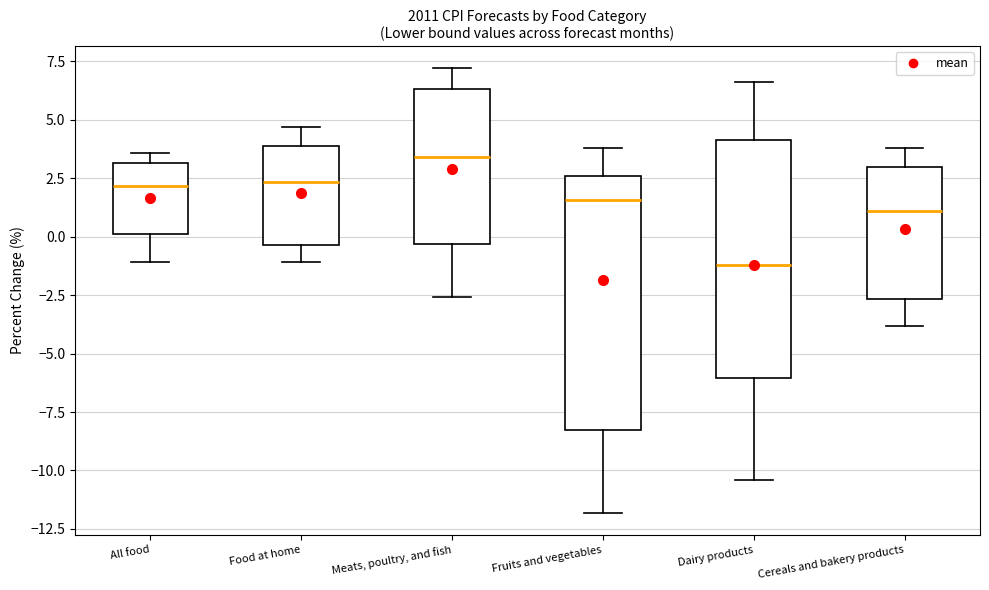

Reading left to right, transcribe this box plot: for each box, give where its median line is, the range the box spans, and where its two whiskers end, as read against the y-axis. The values are not printed on the chart, so give them approximately, as read against the axis.

All food: median 2.0, box 0.0 to 3.0, whiskers -1.0 to 3.5
Food at home: median 2.5, box -0.5 to 4.0, whiskers -1.0 to 4.5
Meats, poultry, and fish: median 3.5, box -0.5 to 6.5, whiskers -2.5 to 7.0
Fruits and vegetables: median 1.5, box -8.0 to 2.5, whiskers -12.0 to 4.0
Dairy products: median -1.0, box -6.0 to 4.0, whiskers -10.5 to 6.5
Cereals and bakery products: median 1.0, box -2.5 to 3.0, whiskers -4.0 to 4.0